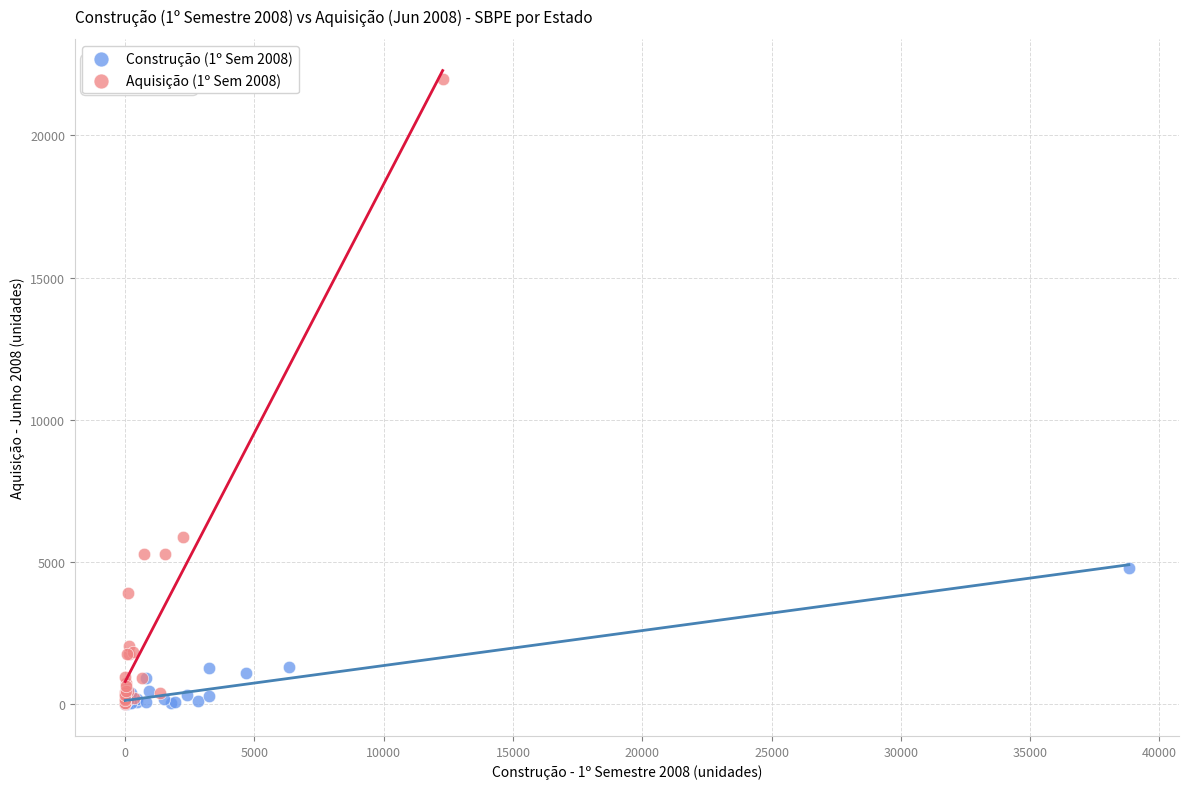

What are all the series names shown in the legend?

Construção (1º Sem 2008), Aquisição (1º Sem 2008)